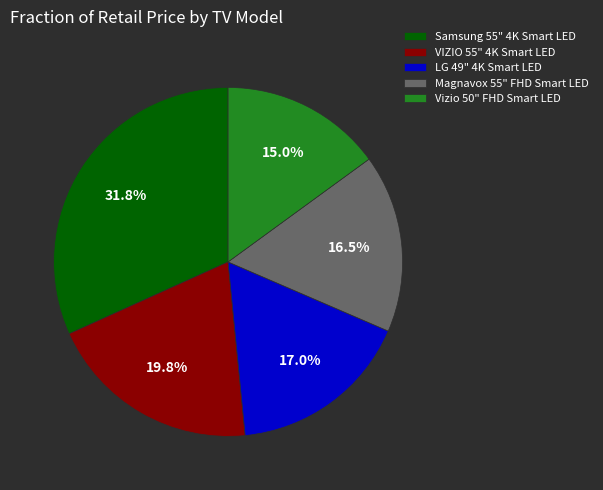

To the nearest percent, what is the average slice percentage?

20%